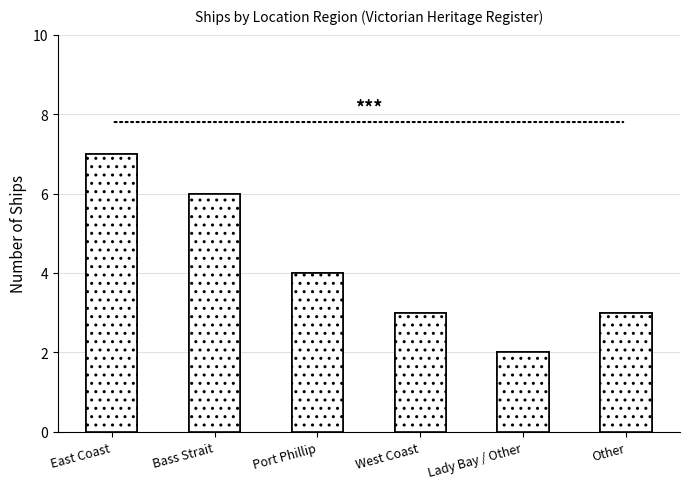

Is it true that the value at East Coast is 7?

True